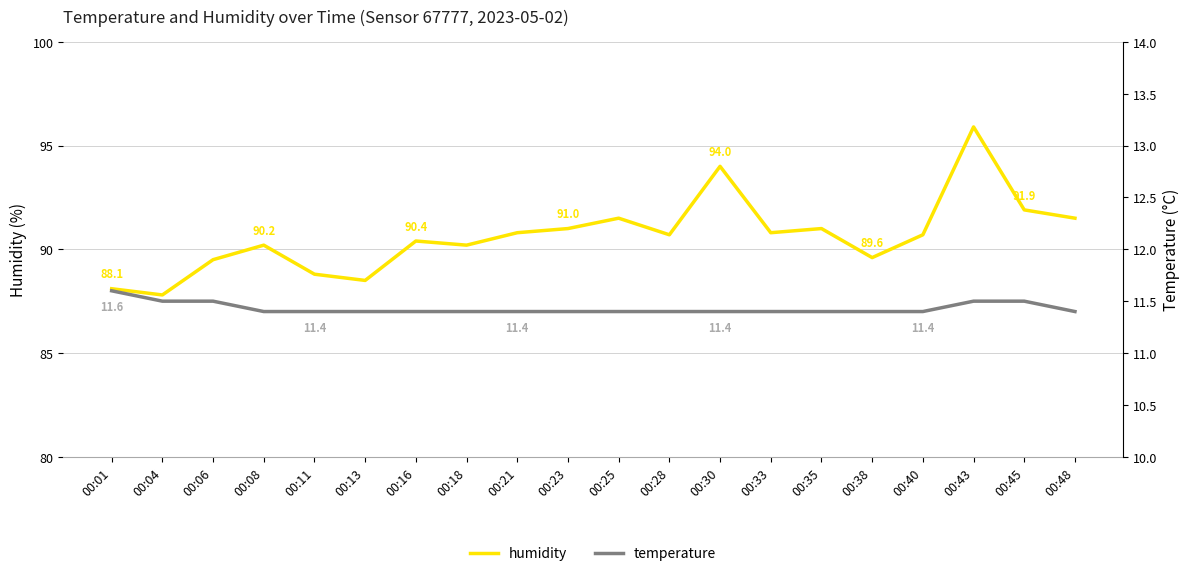

The temperature series shows 6.5 at 00:35. True or false?

False